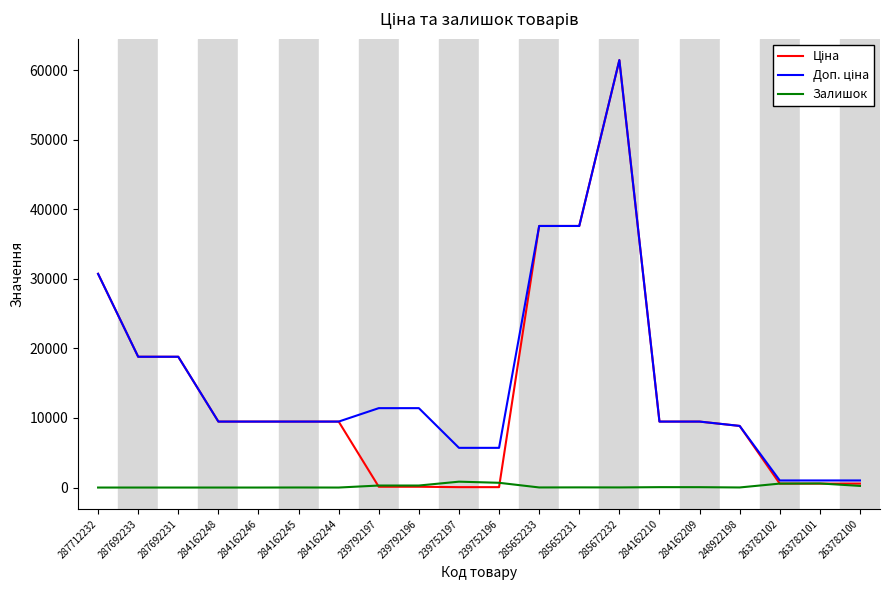

At which category is the sum across all series the highest?

285672232